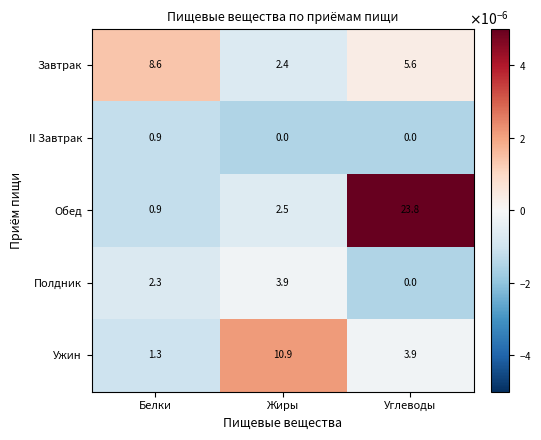

At which category is the sum across all series the highest?

Углеводы